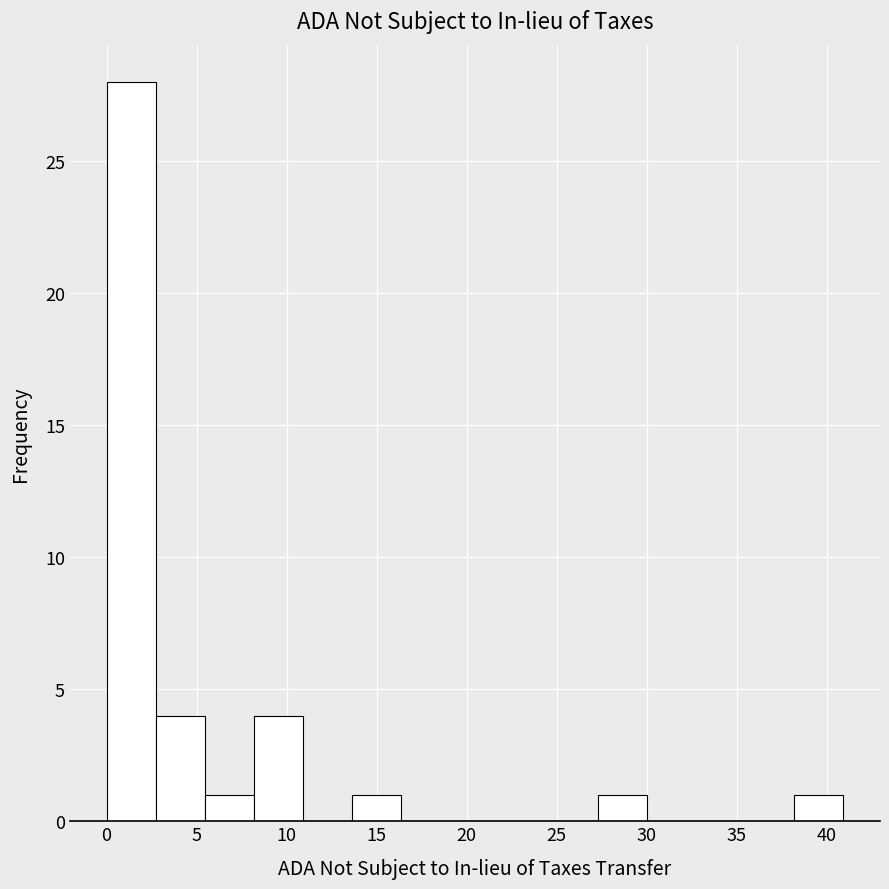

Over which range of the x-axis is the bar tallest?

0.0 to 2.5